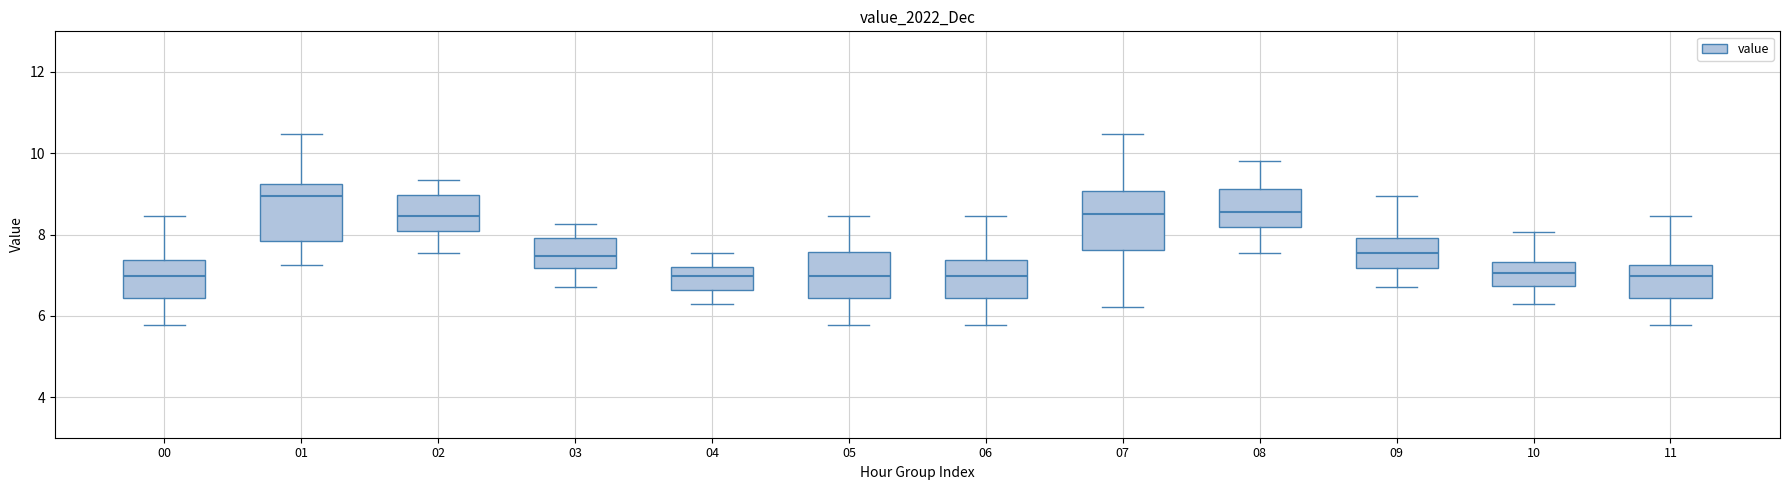

Where does the median line of the box at x = 06 sit on the y-axis? The values are not printed on the chart, so give them approximately, as read against the axis.

7.0